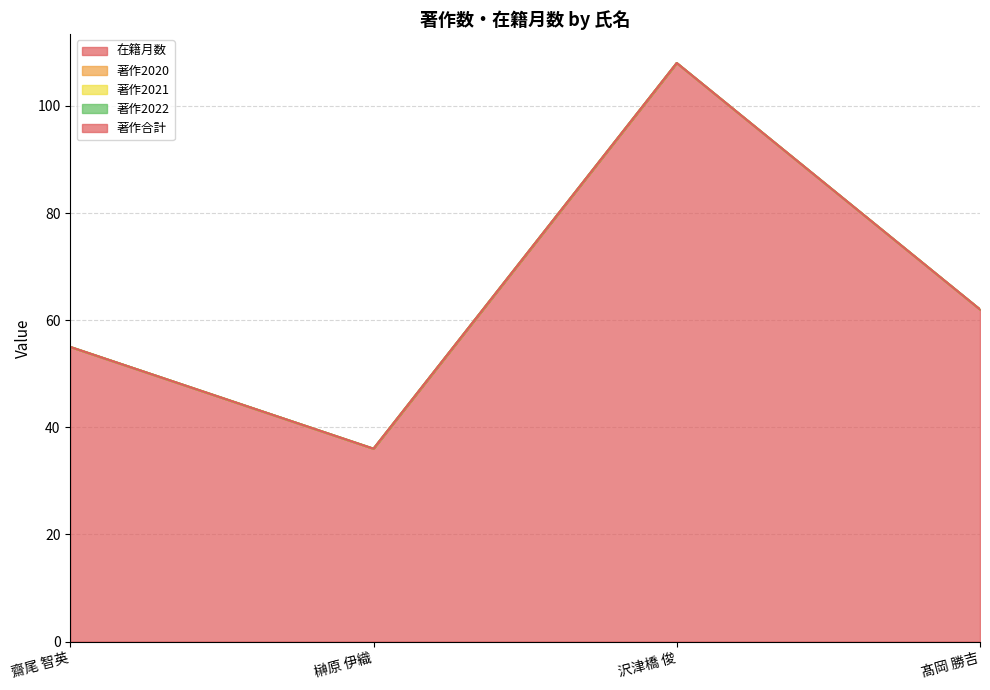

Reading right to left, list all the values displayed in this chart.

在籍月数: 髙岡 勝吉=62	沢津橋 俊=108	榊原 伊織=36	齋尾 智英=55
著作2020: 髙岡 勝吉=0	沢津橋 俊=0	榊原 伊織=0	齋尾 智英=0
著作2021: 髙岡 勝吉=0	沢津橋 俊=0	榊原 伊織=0	齋尾 智英=0
著作2022: 髙岡 勝吉=0	沢津橋 俊=0	榊原 伊織=0	齋尾 智英=0
著作合計: 髙岡 勝吉=0	沢津橋 俊=0	榊原 伊織=0	齋尾 智英=0